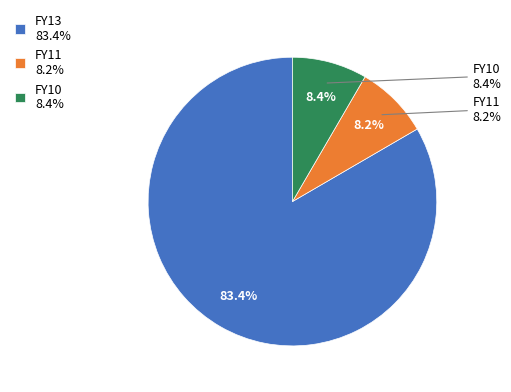

To the nearest percent, what portion does FY13 represent?

83%